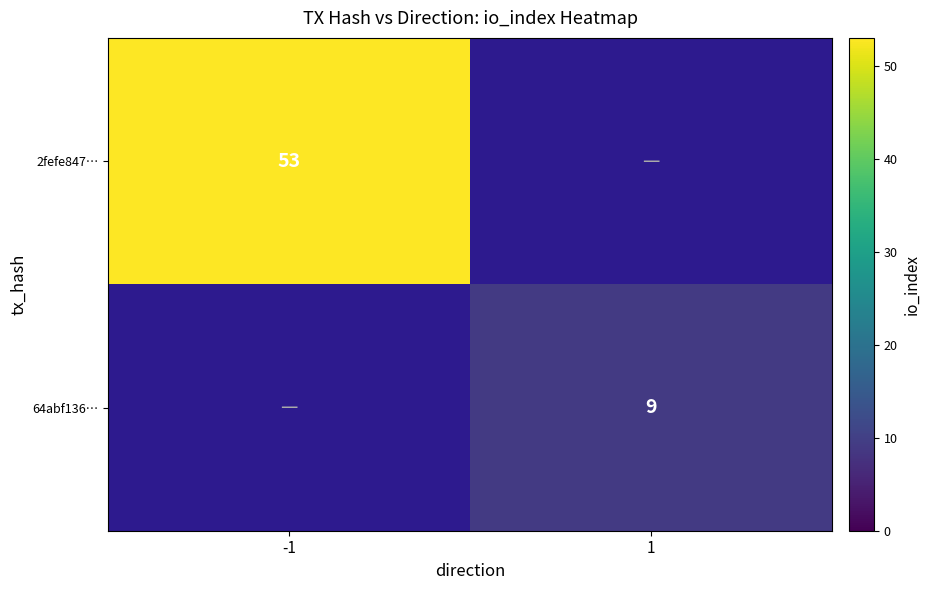

Is the value of 2fefe847… at -1 greater than the value of 64abf136… at 1?

Yes